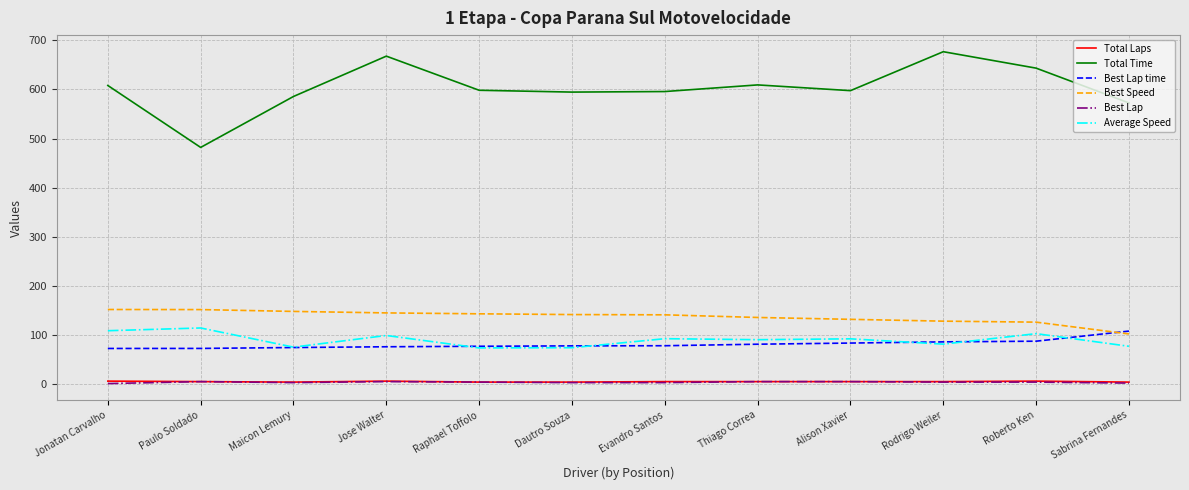

The value of Best Lap time at Paulo Soldado is 30.2. True or false?

False